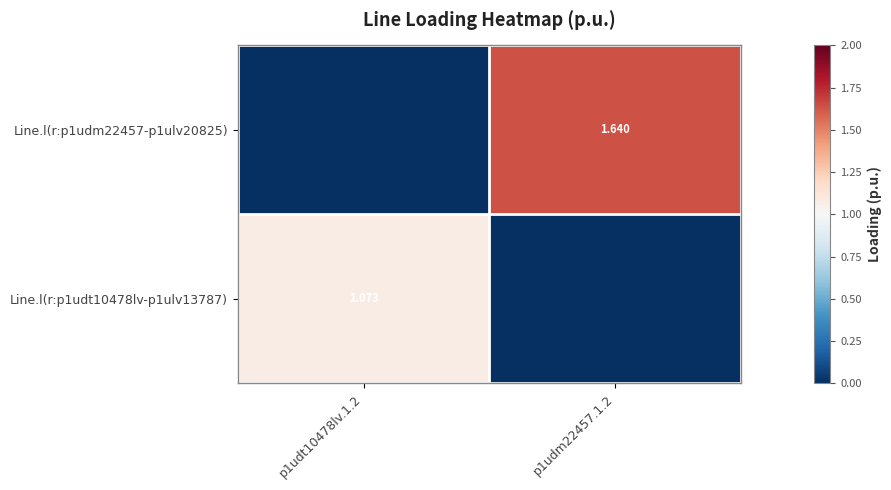

List the series in order of their overall mean, lowest first.

Line.l(r:p1udt10478lv-p1ulv13787), Line.l(r:p1udm22457-p1ulv20825)